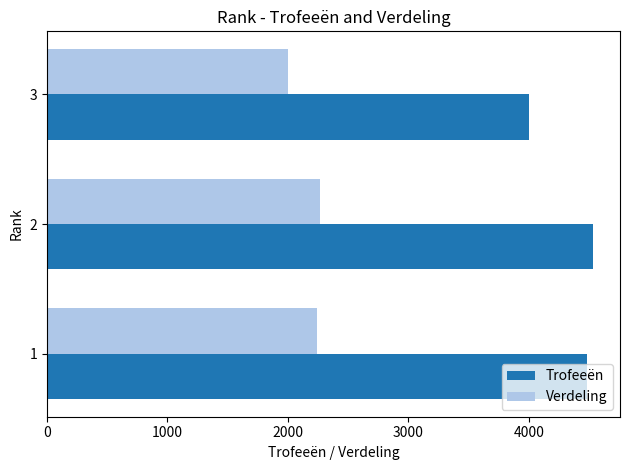

How many data points in Trofeeën are less than 4480?

1